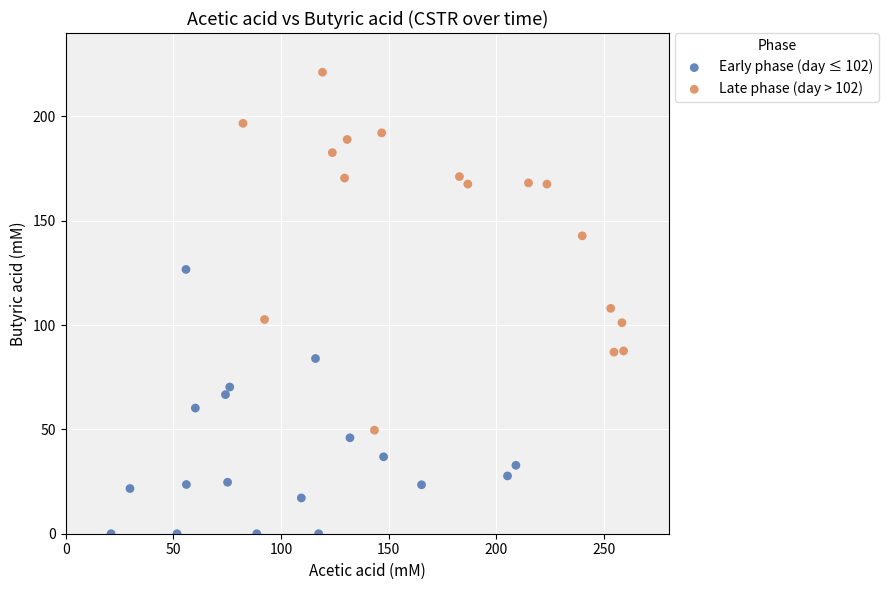

Which series contains the lowest Y value?

Early phase (day ≤ 102)